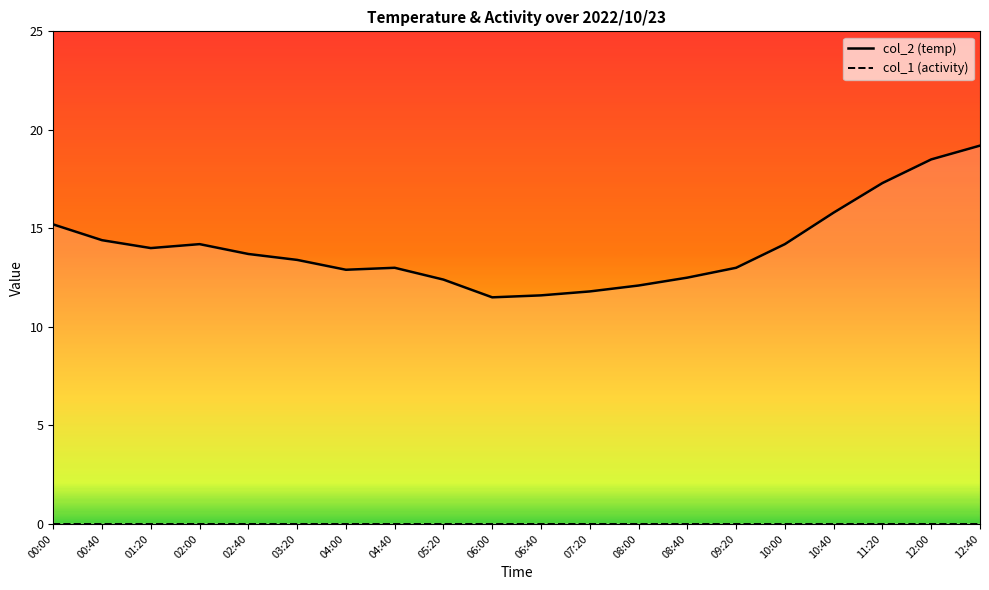

What value does the col_2_line series have at 12:40?

19.2